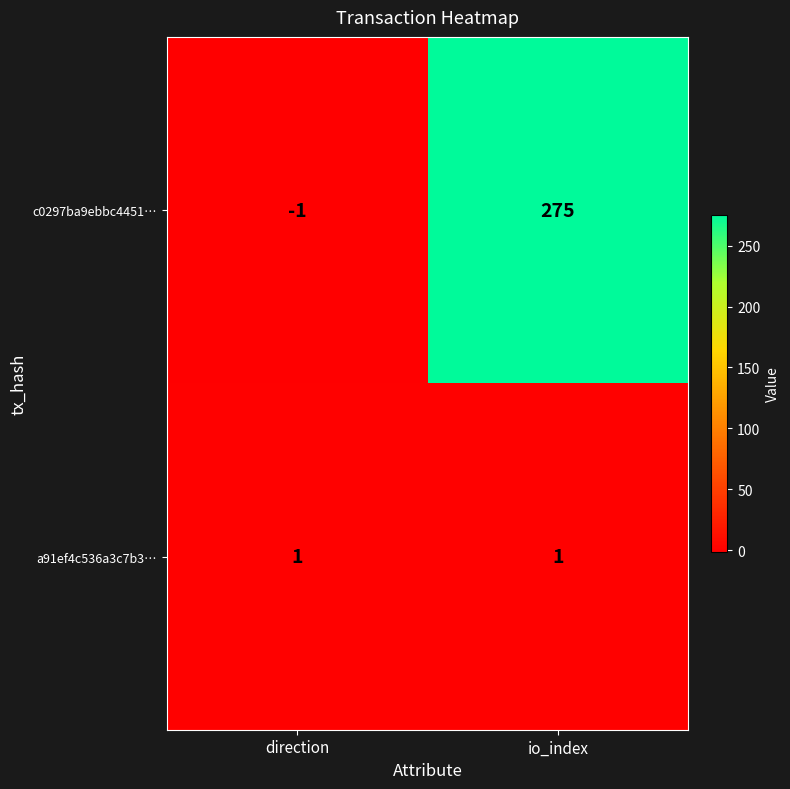

At direction, list the series in order from largest to smallest.

a91ef4c536a3c7b3…, c0297ba9ebbc4451…